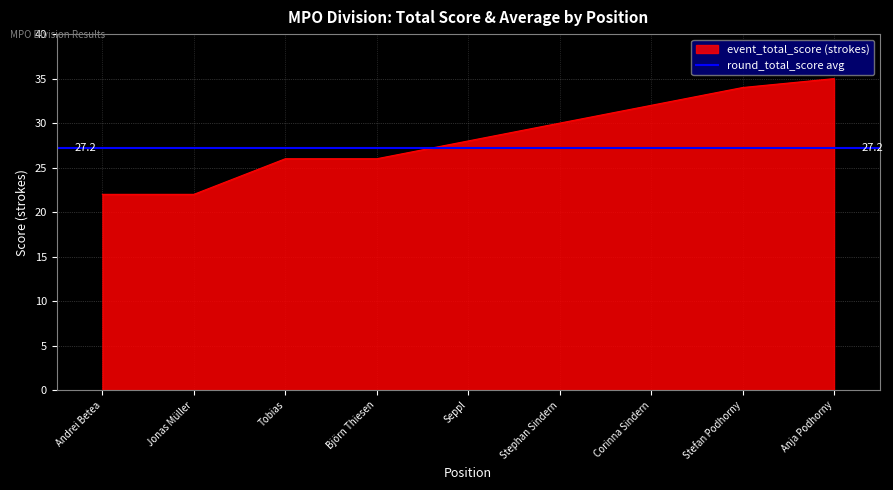

Is it true that event_total_score (strokes) equals 35 at Anja Podhorny?

True